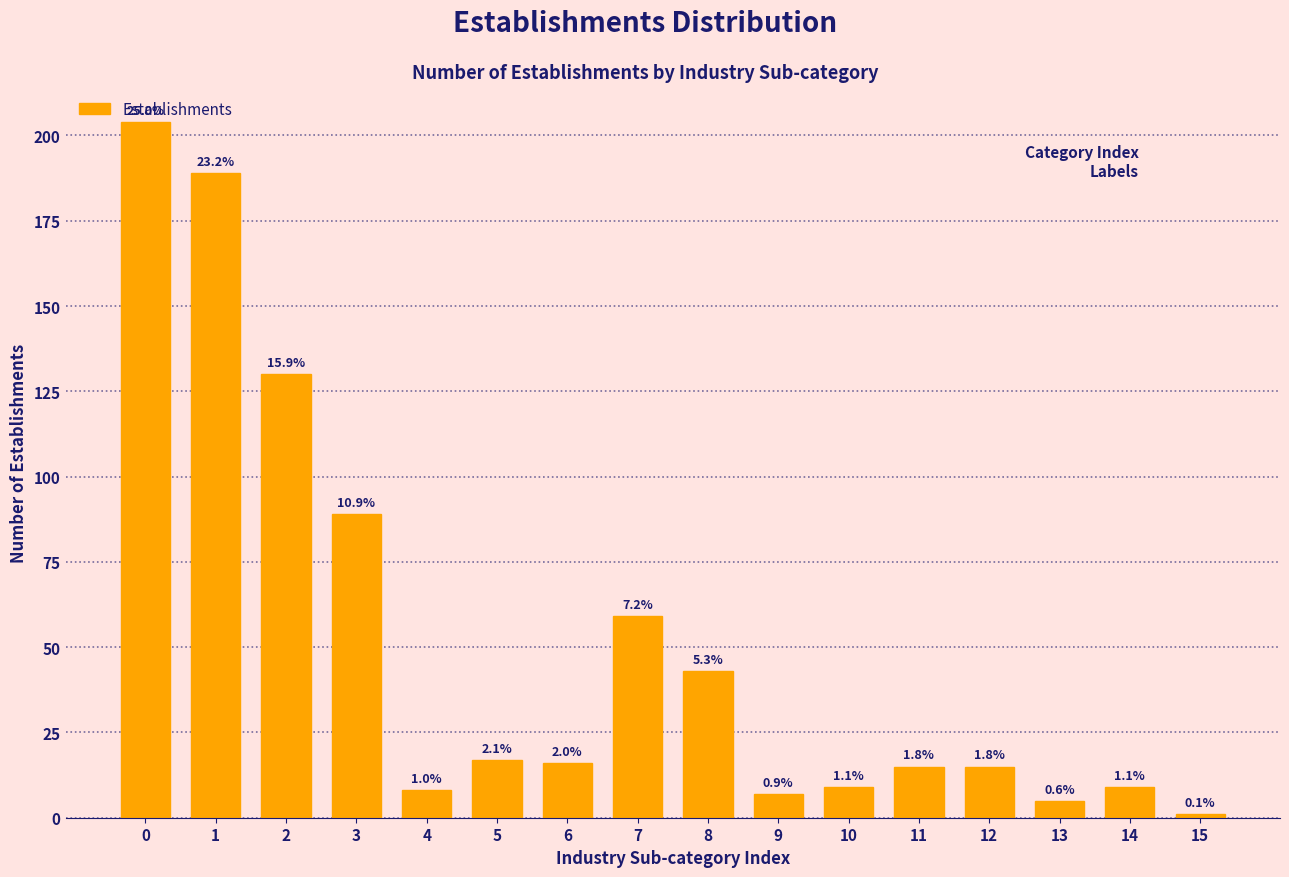

How many bars are there in total?

16